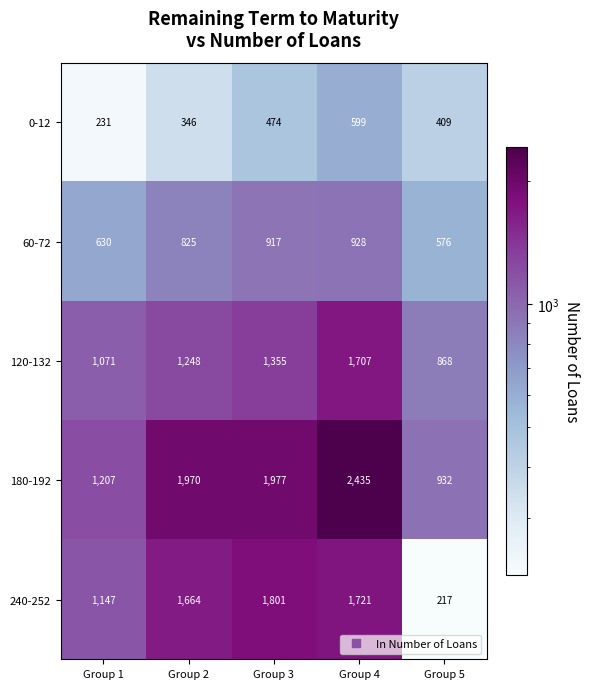

Between Group 2 and Group 5, which series saw the biggest shift?

240-252